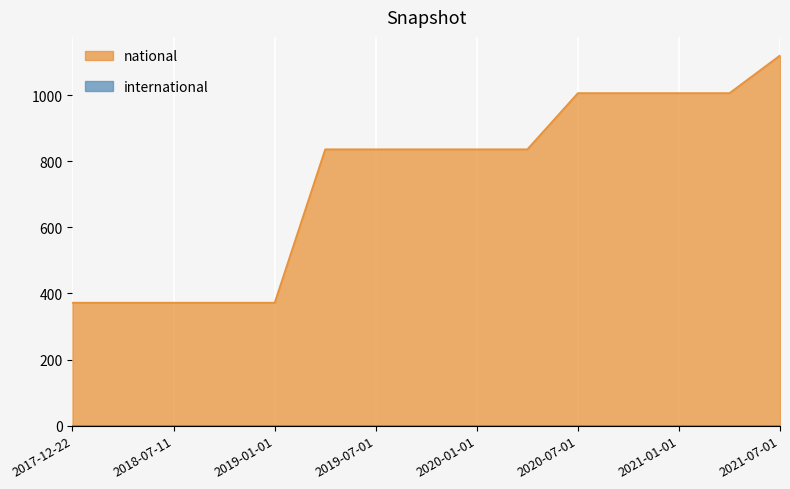

Which series has the widest spread of values?

national